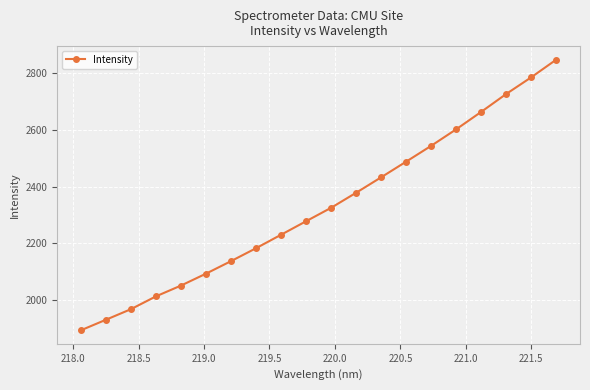

What is the maximum value shown in the chart?

2847.4